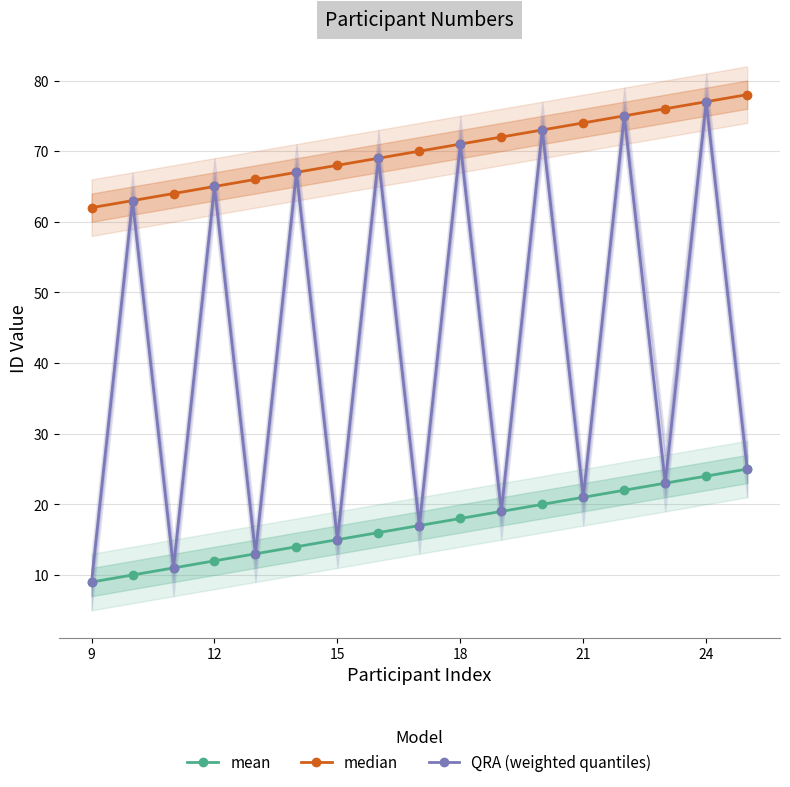

What are all the series names shown in the legend?

mean, median, QRA (weighted quantiles)